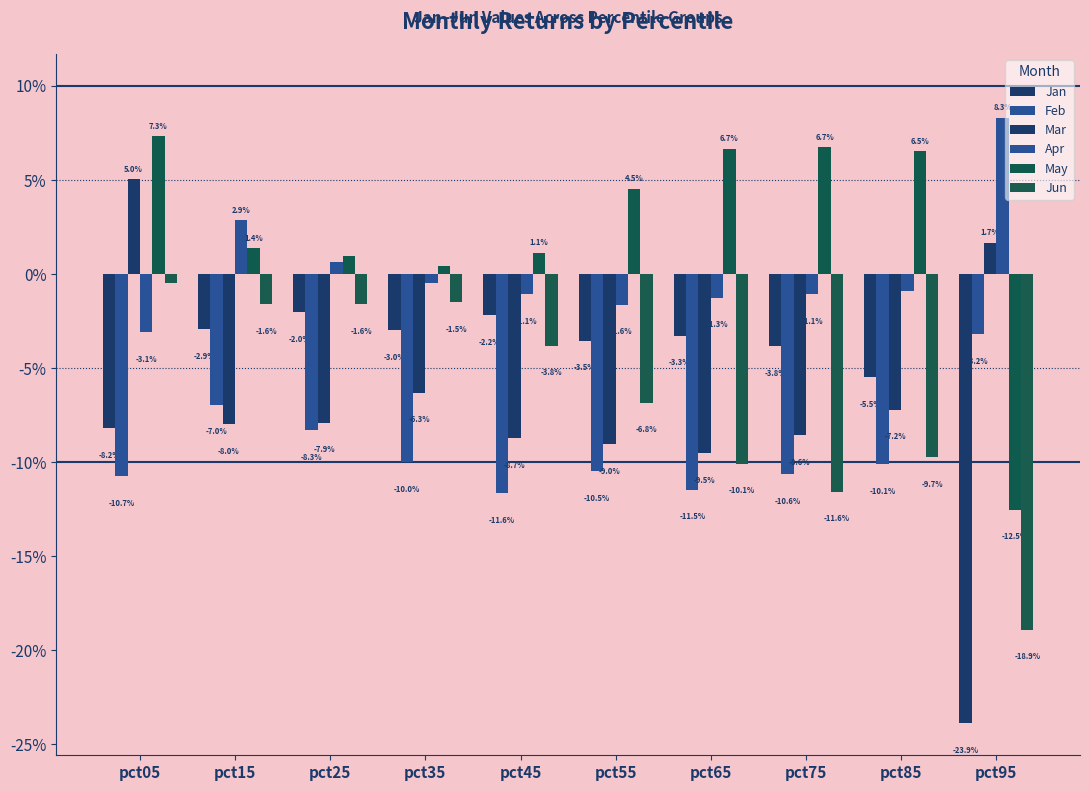

Rank the series by their maximum value, from highest to lowest.

Apr, May, Mar, Jun, Jan, Feb